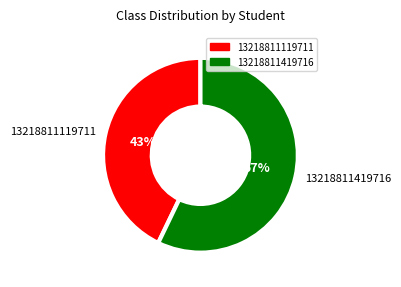

What is the majority slice?

13218811419716